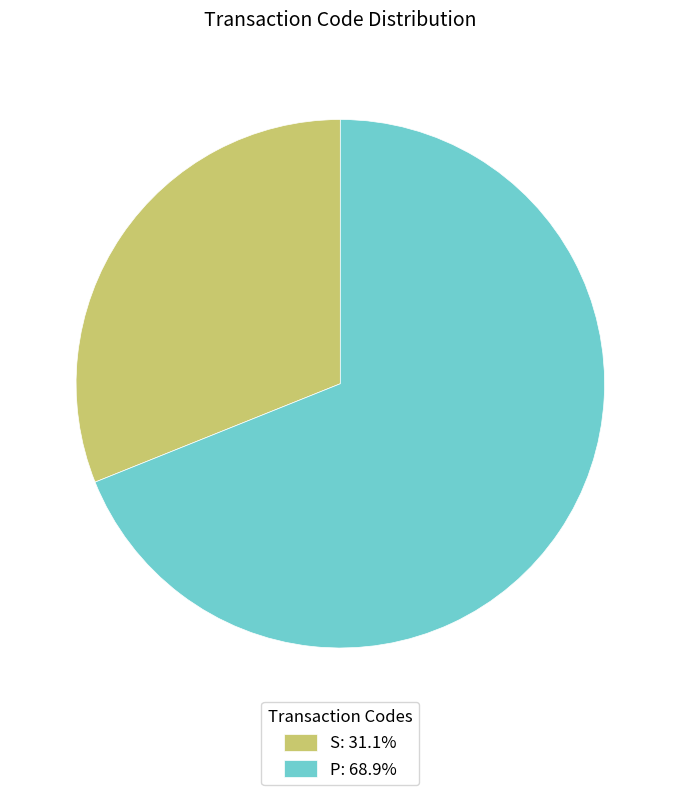

True or false: S accounts for 31% of the total.

True